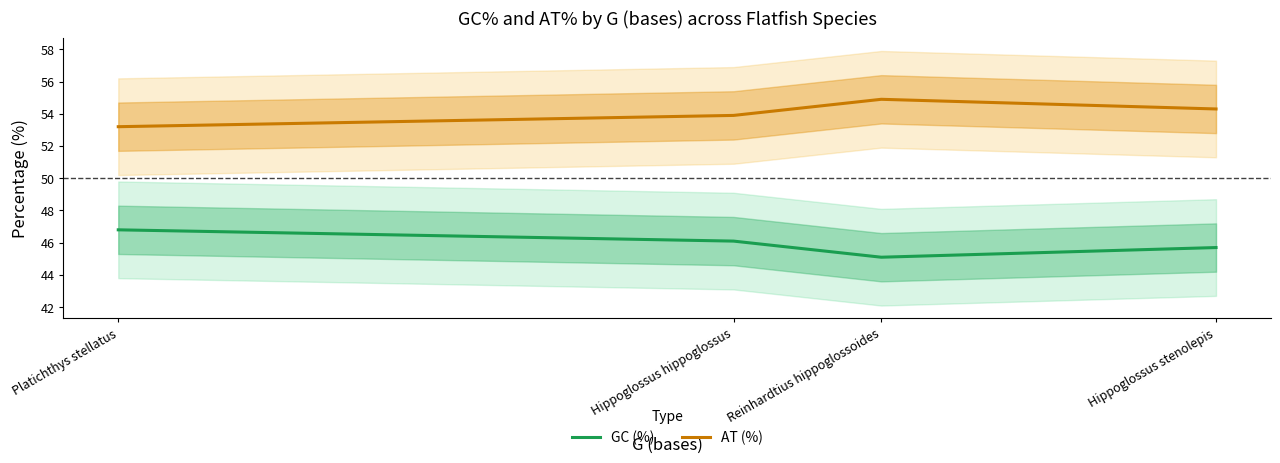

Where is the first local minimum for GC (%)?

Reinhardtius hippoglossoides